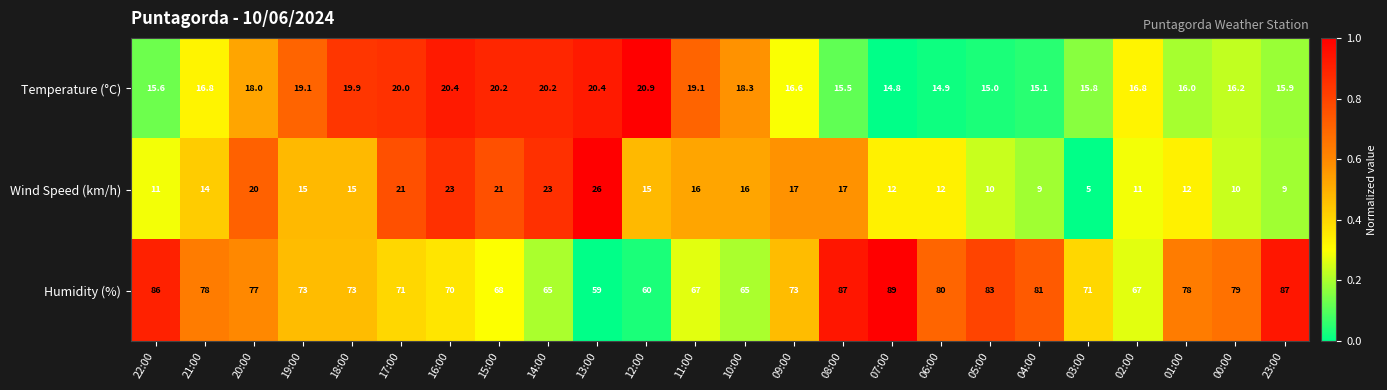

What is the difference between the second highest and minimum values in the Wind Speed (km/h) series?

18.0